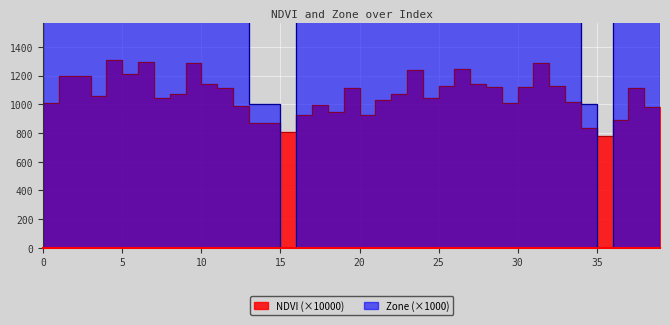

List the series in order of their peak value, highest first.

Zone, NDVI